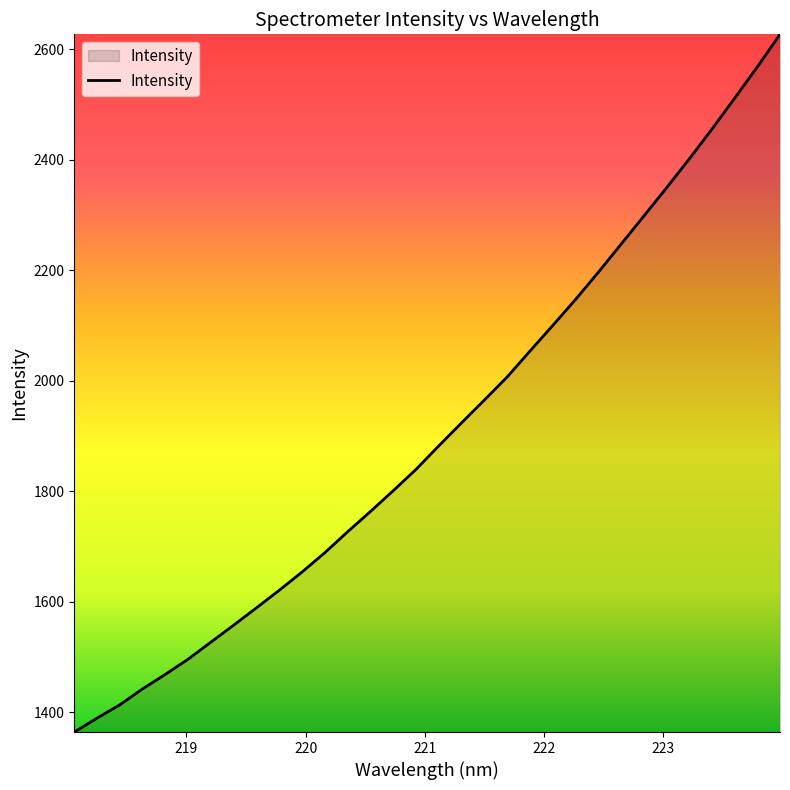

What is the smallest value displayed?

1364.1